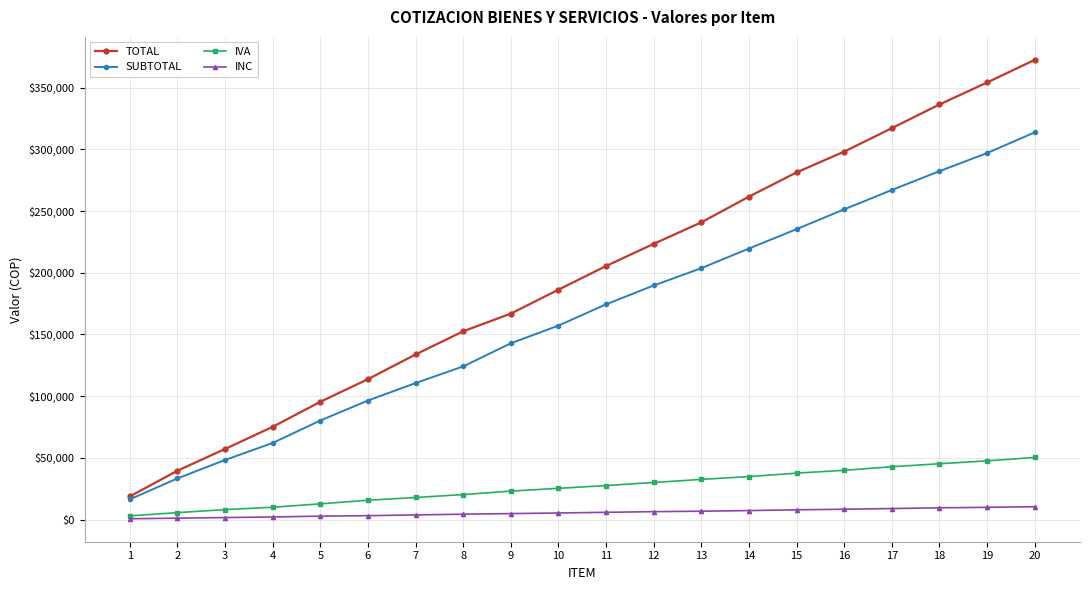

Read the INC value at 4.

2111